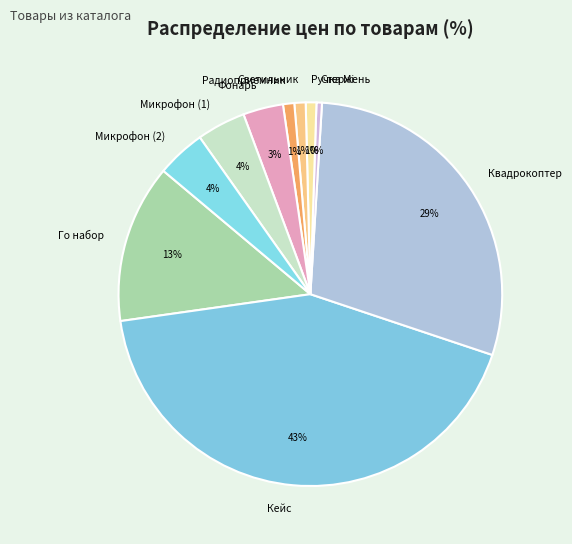

Is it true that Квадрокоптер is 29% of the pie?

True